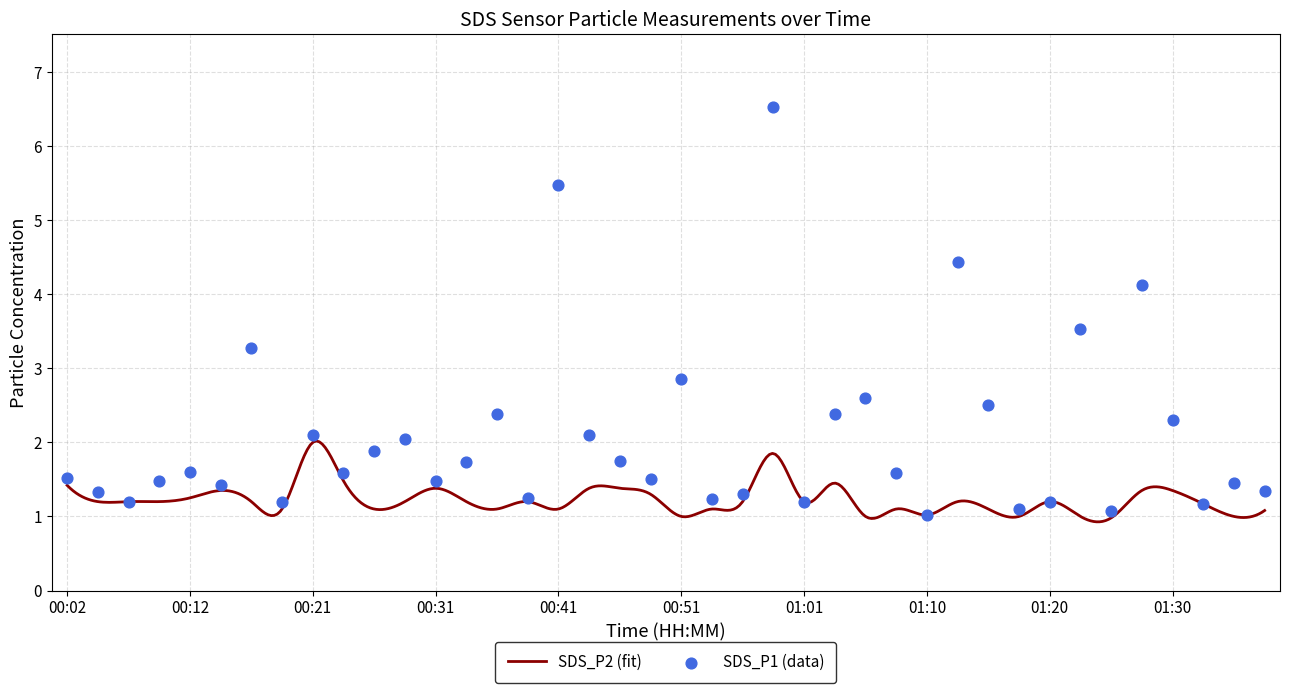

What is the change in value from 00:51 to 01:30?

-0.6